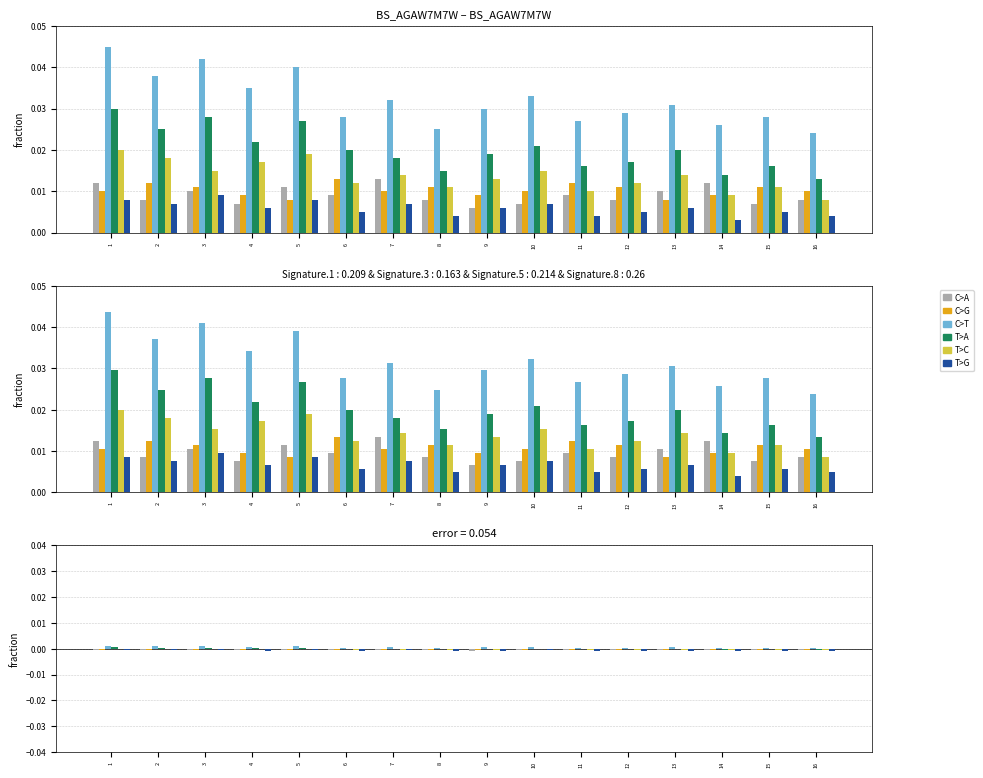

Does the chart contain stacked bars?

No